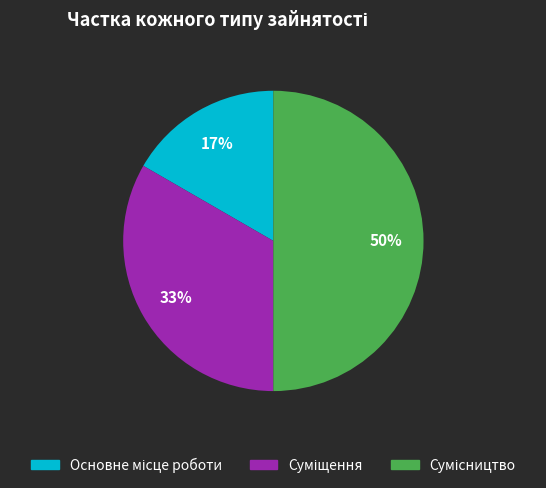

To the nearest percent, what is the difference between the largest and smallest slice percentages?

33%